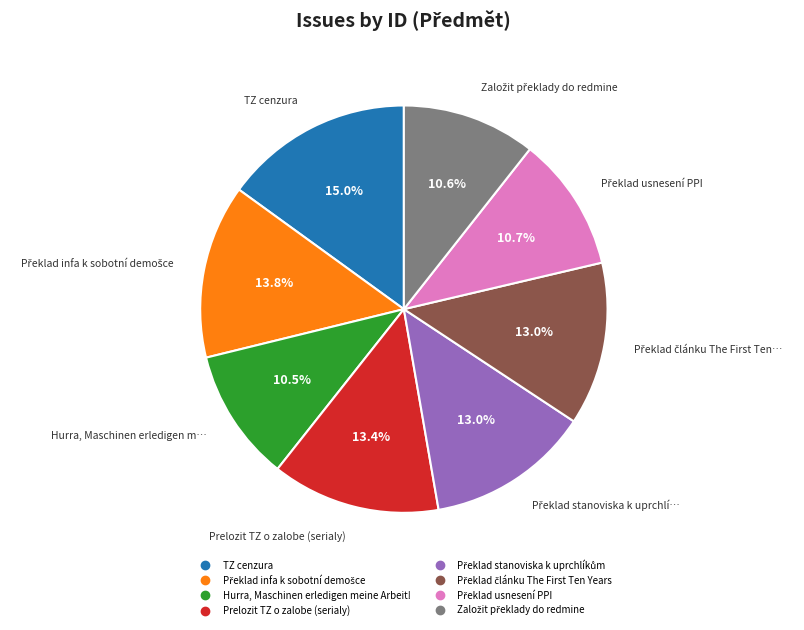

Between Hurra, Maschinen erledigen meine Arbeit! and Prelozit TZ o zalobe (serialy), which is larger?

Prelozit TZ o zalobe (serialy)